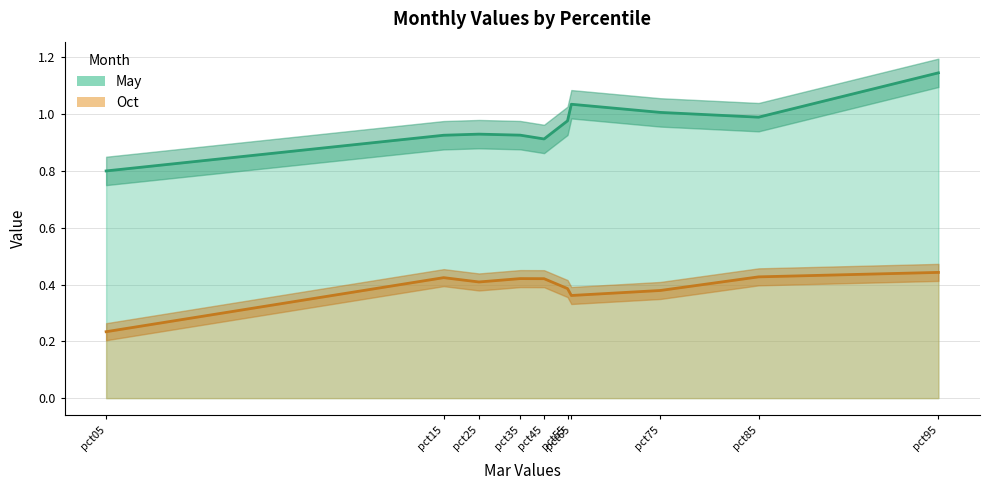

True or false: May and Oct cross at least once.

False